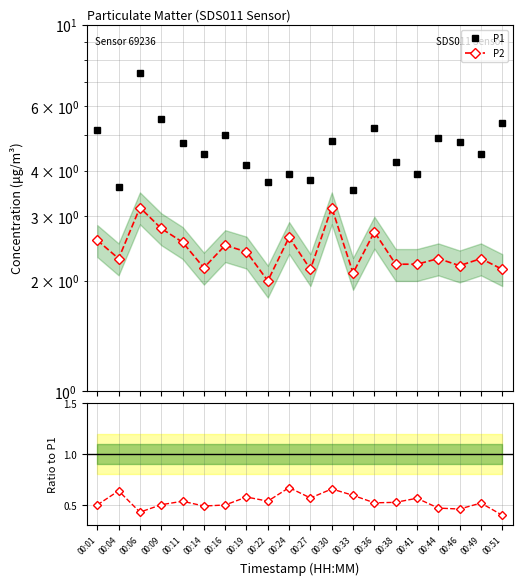

List the series in order of their peak value, lowest first.

Ratio P2/P1, P2, P1